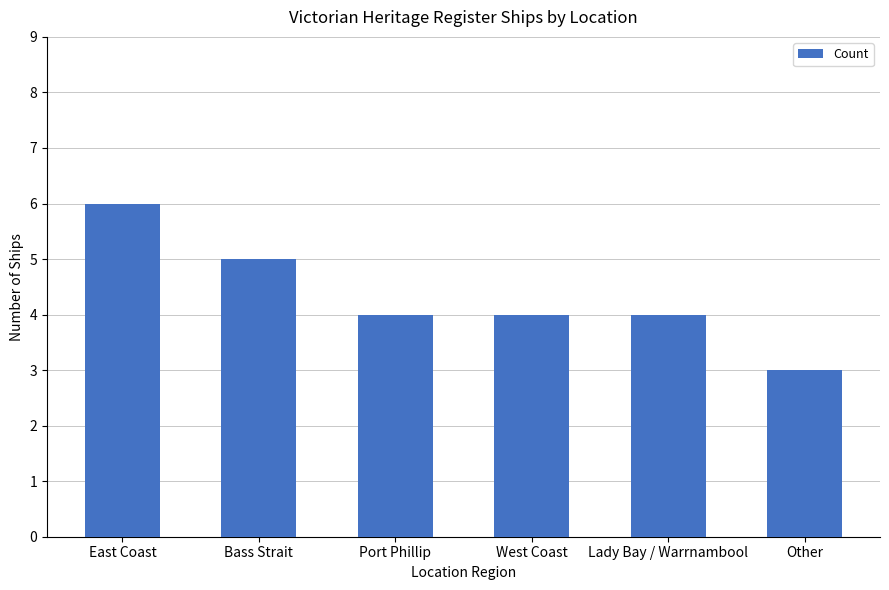

Reading left to right, extract all data points from this chart.

6	5	4	4	4	3